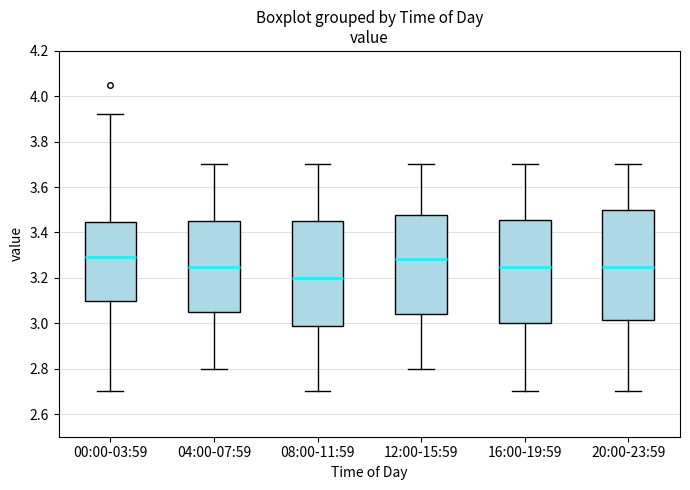

Reading left to right, read every box against the y-axis: the position of its median line, the range the box covers, and the ends of its whiskers. The values are not printed on the chart, so give them approximately, as read against the axis.

00:00-03:59: median 3.30, box 3.10 to 3.44, whiskers 2.70 to 3.92
04:00-07:59: median 3.26, box 3.06 to 3.46, whiskers 2.80 to 3.70
08:00-11:59: median 3.20, box 2.98 to 3.46, whiskers 2.70 to 3.70
12:00-15:59: median 3.28, box 3.04 to 3.48, whiskers 2.80 to 3.70
16:00-19:59: median 3.26, box 3.00 to 3.46, whiskers 2.70 to 3.70
20:00-23:59: median 3.26, box 3.02 to 3.50, whiskers 2.70 to 3.70